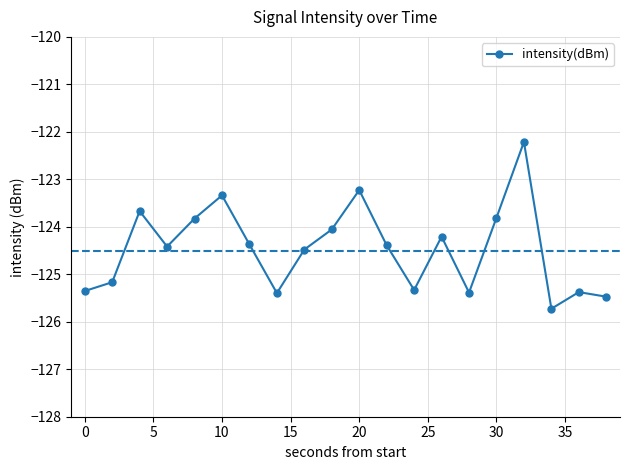

How many points are lower than both their immediate neighbors (excluding endpoints)?

5